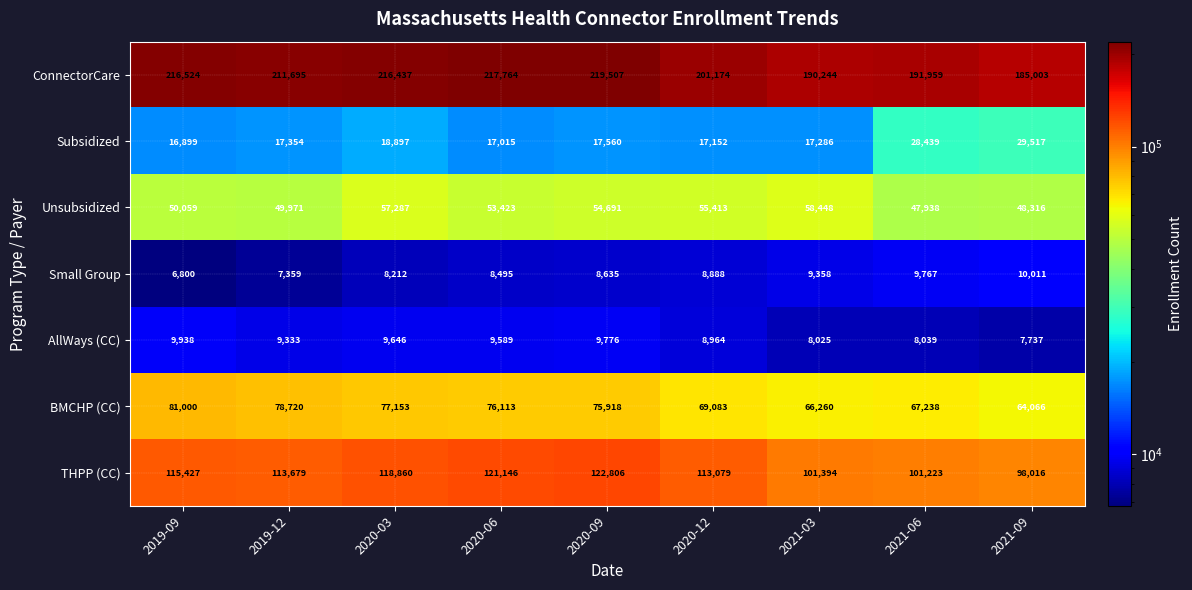

At which category is the sum across all series the highest?

2020-09